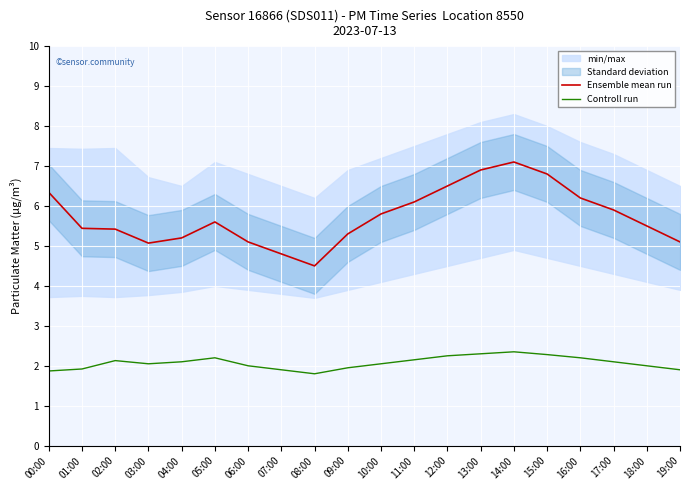

The value of Ensemble mean run at 14:00 is 1.9. True or false?

False